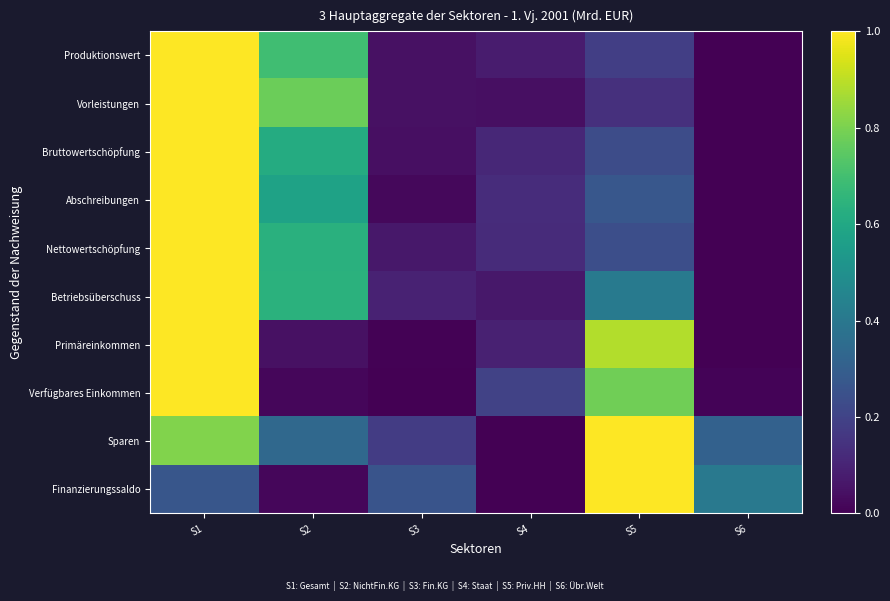

Reading left to right, transcribe all the data shown in this chart.

Produktionswert: S1=1.0	S2=0.7	S3=0.0	S4=0.1	S5=0.2	S6=0.0
Vorleistungen: S1=1.0	S2=0.8	S3=0.0	S4=0.0	S5=0.1	S6=0.0
Bruttowertschöpfung: S1=1.0	S2=0.6	S3=0.0	S4=0.1	S5=0.2	S6=0.0
Abschreibungen: S1=1.0	S2=0.6	S3=0.0	S4=0.1	S5=0.3	S6=0.0
Nettowertschöpfung: S1=1.0	S2=0.6	S3=0.1	S4=0.1	S5=0.2	S6=0.0
Betriebsüberschuss: S1=1.0	S2=0.6	S3=0.1	S4=0.1	S5=0.4	S6=0.0
Primäreinkommen: S1=1.0	S2=0.0	S3=0.0	S4=0.1	S5=0.9	S6=0.0
Verfügbares Einkommen: S1=1.0	S2=0.0	S3=0.0	S4=0.2	S5=0.8	S6=0.0
Sparen: S1=0.8	S2=0.3	S3=0.2	S4=0.0	S5=1.0	S6=0.3
Finanzierungssaldo: S1=0.3	S2=0.0	S3=0.3	S4=0.0	S5=1.0	S6=0.4